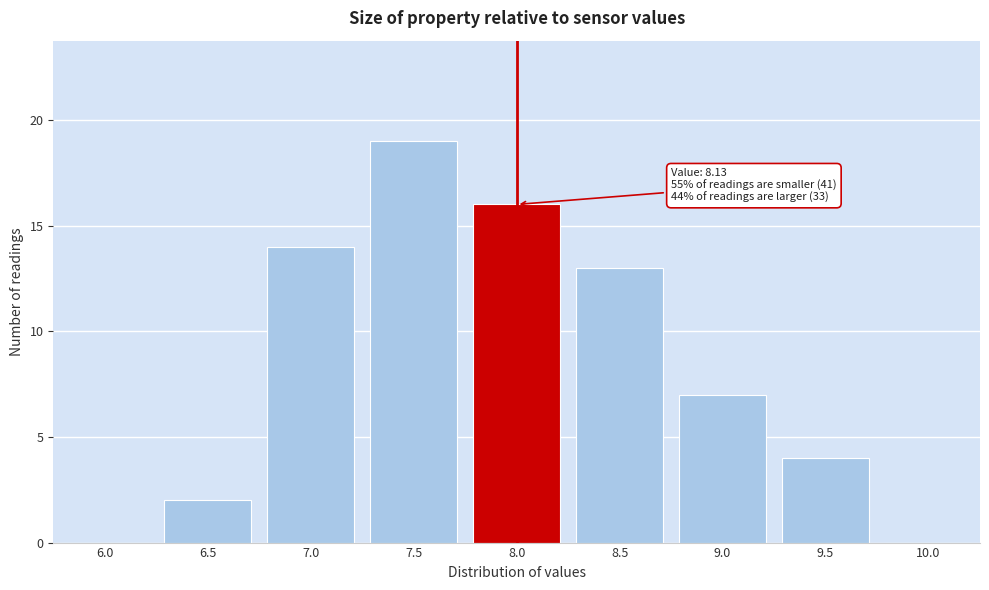

Reading right to left, what are all the values shown in this chart?

10.0=0	9.5=4	9.0=7	8.5=13	8.0=16	7.5=19	7.0=14	6.5=2	6.0=0